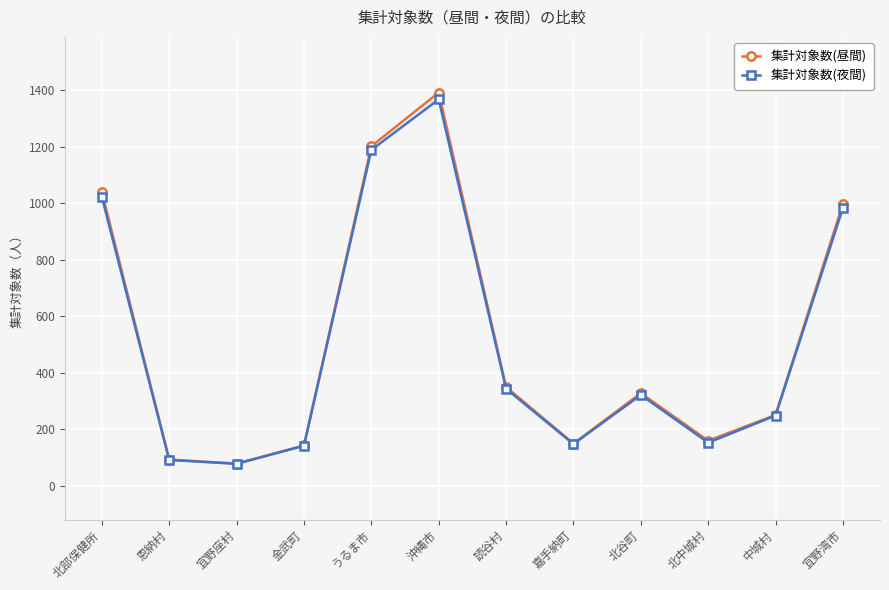

Between 中城村 and 宜野湾市, which series saw the biggest shift?

集計対象数(昼間)